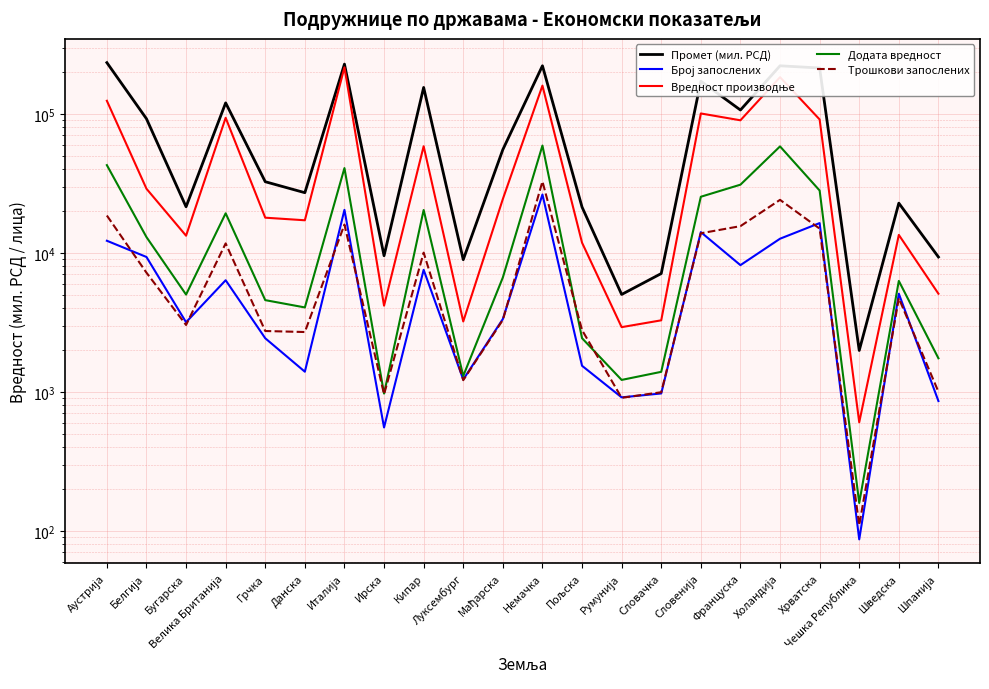

Does the chart display data point markers on the line(s)?

No